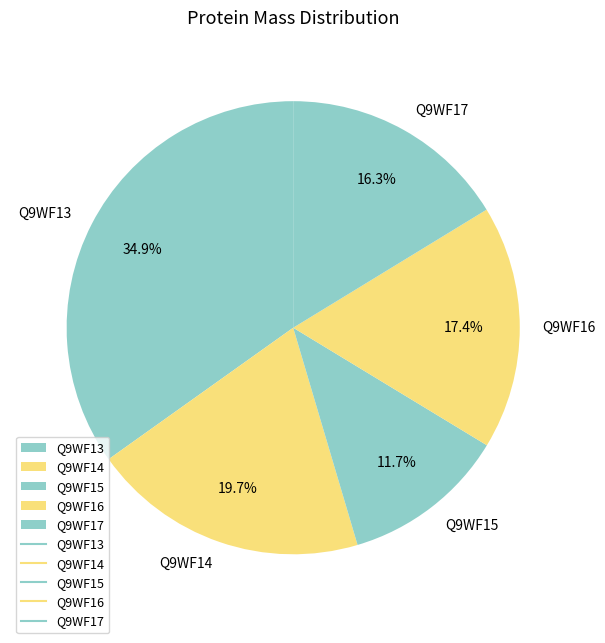

Which category has the biggest portion of the pie?

Q9WF13